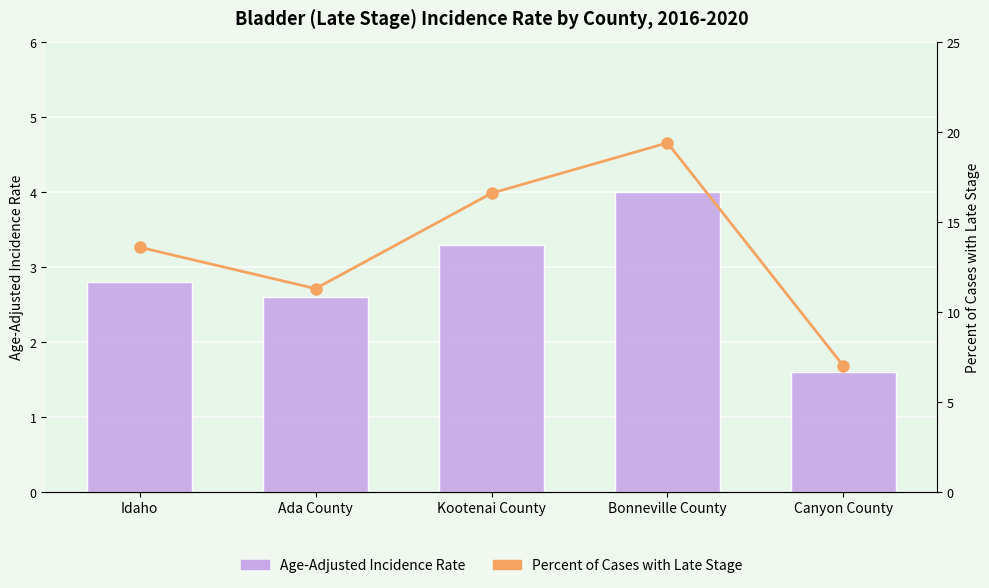

What is the average value of the Age-Adjusted Incidence Rate series?

2.9